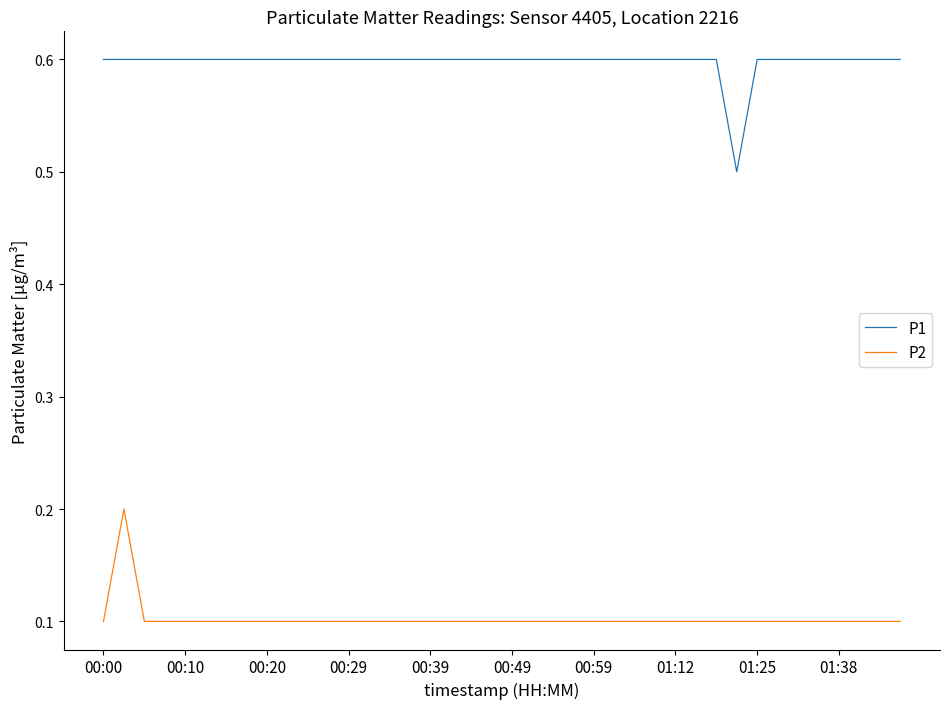

What is the sum of all P1 values?

23.9